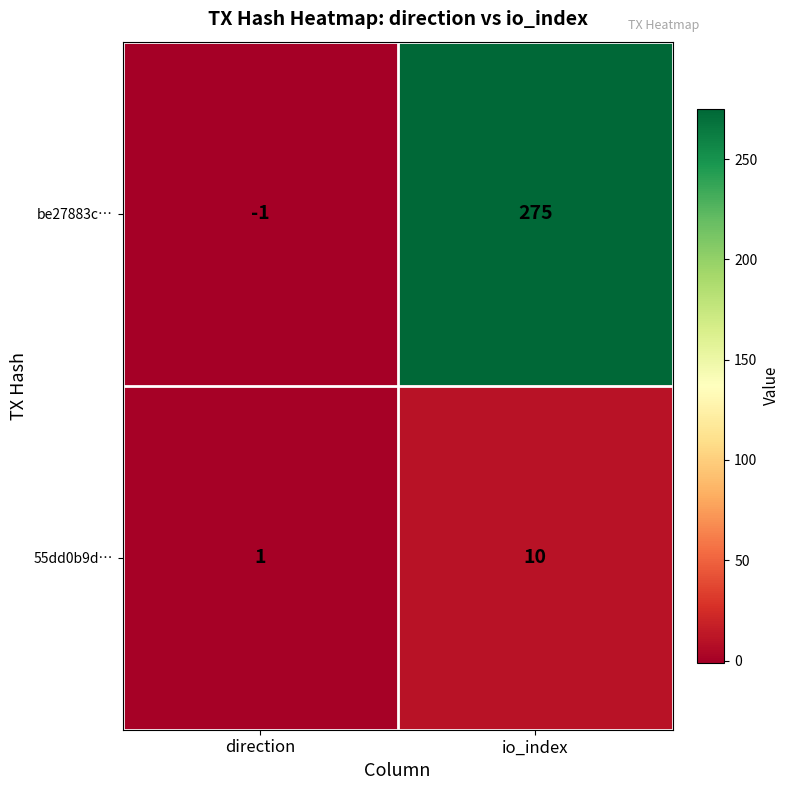

Rank the categories by 55dd0b9d… value from highest to lowest.

io_index, direction